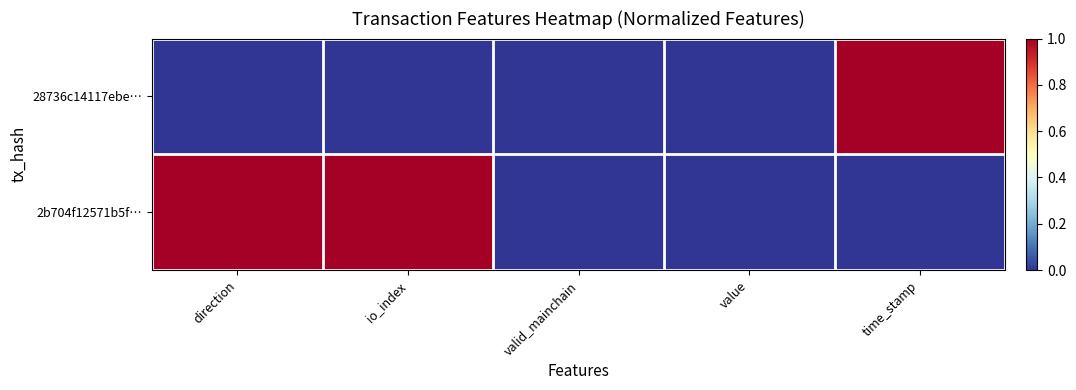

Which category has the lowest value across all series?

direction